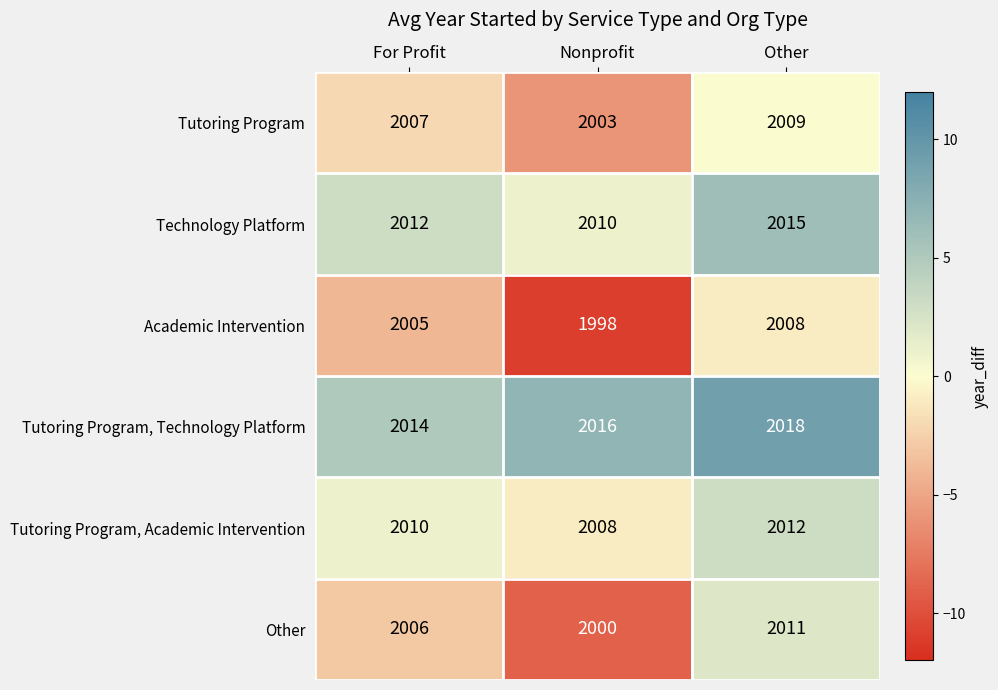

Count the number of data series in this chart.

6